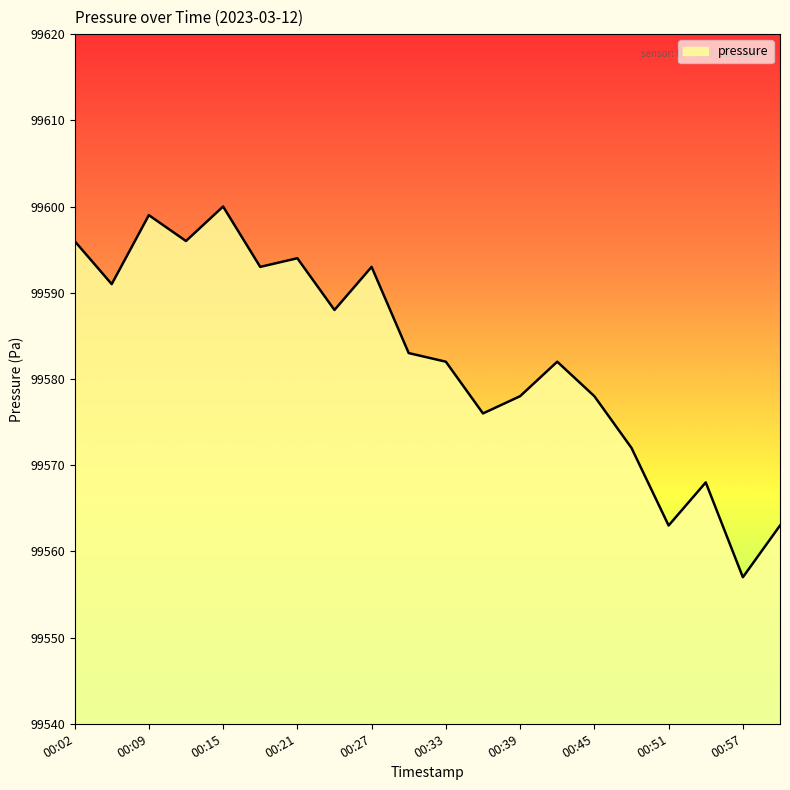

Does the chart have visible grid lines?

No